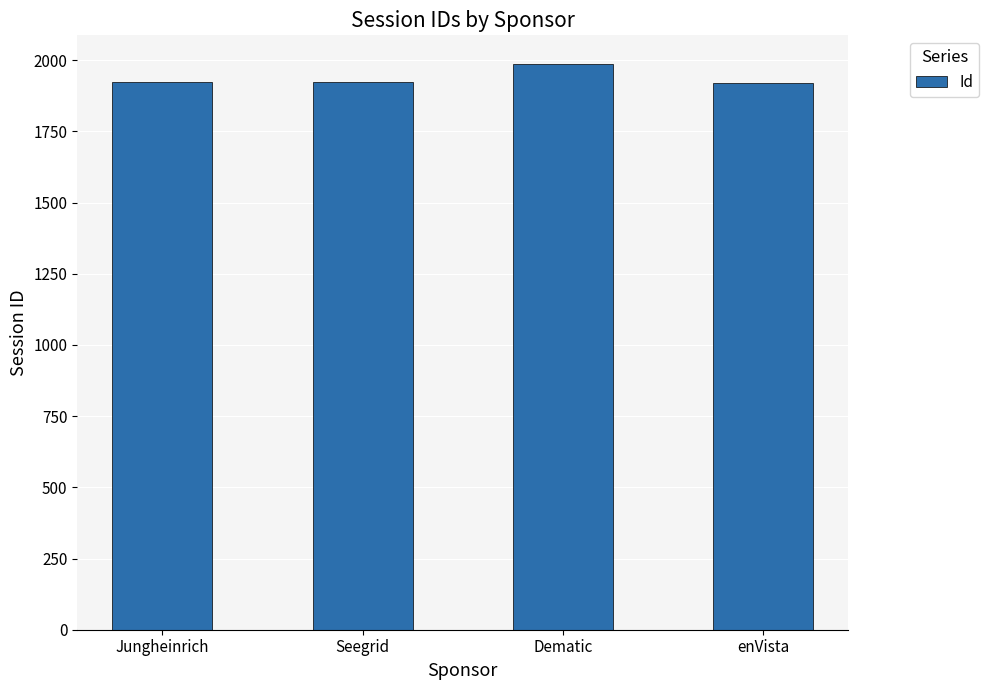

What value does the data have at Seegrid?

1922